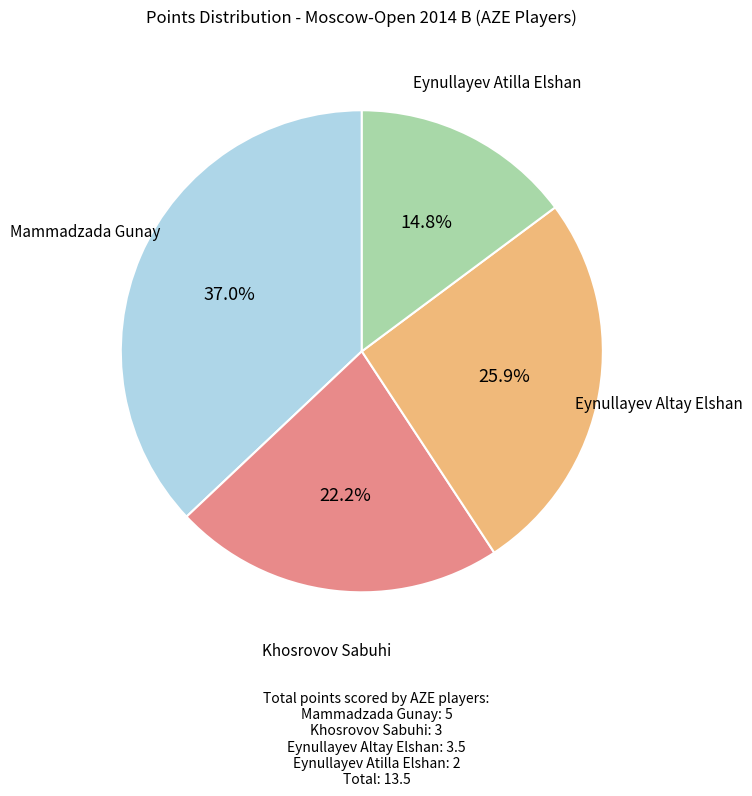

True or false: Khosrovov Sabuhi accounts for 10% of the total.

False